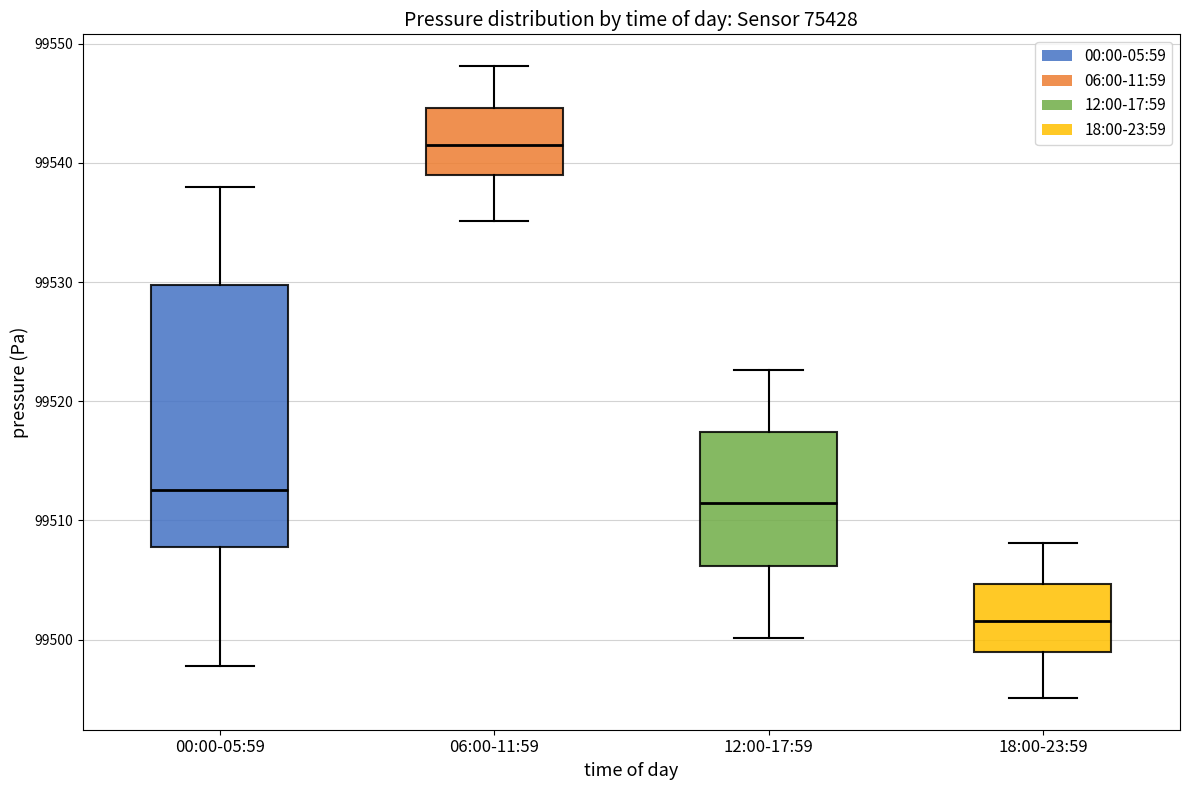

Comparing the boxes themselves (not the whiskers), which one is the tallest?

00:00-05:59